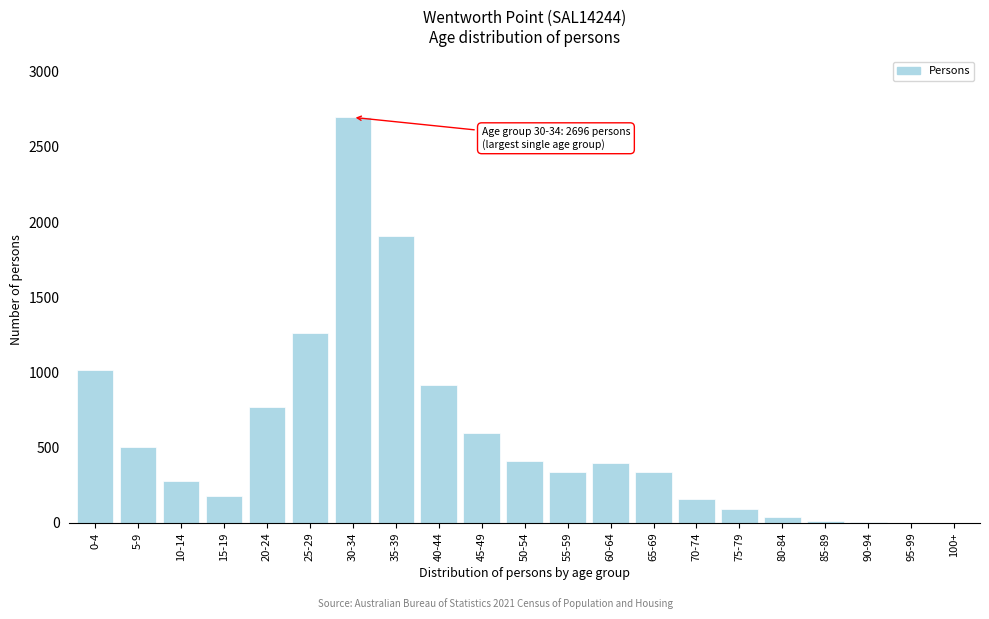

What is the ratio of the value at 65-69 to the value at 55-59?

1.0